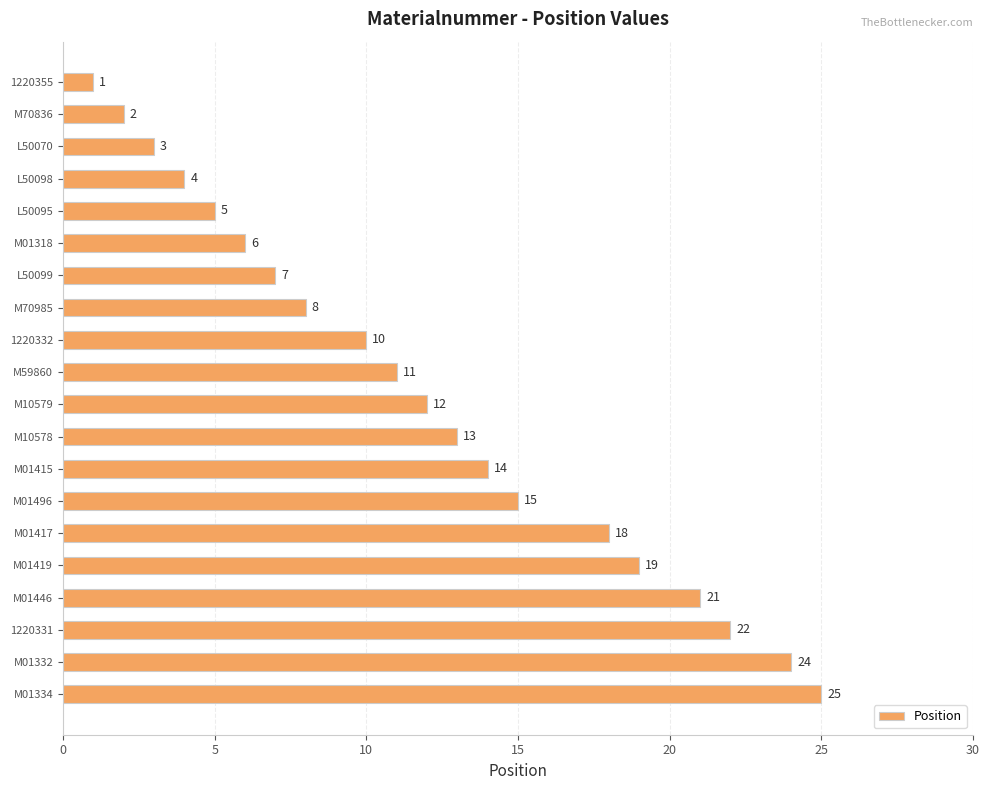

What is the change in value from M01318 to M70985?

+2